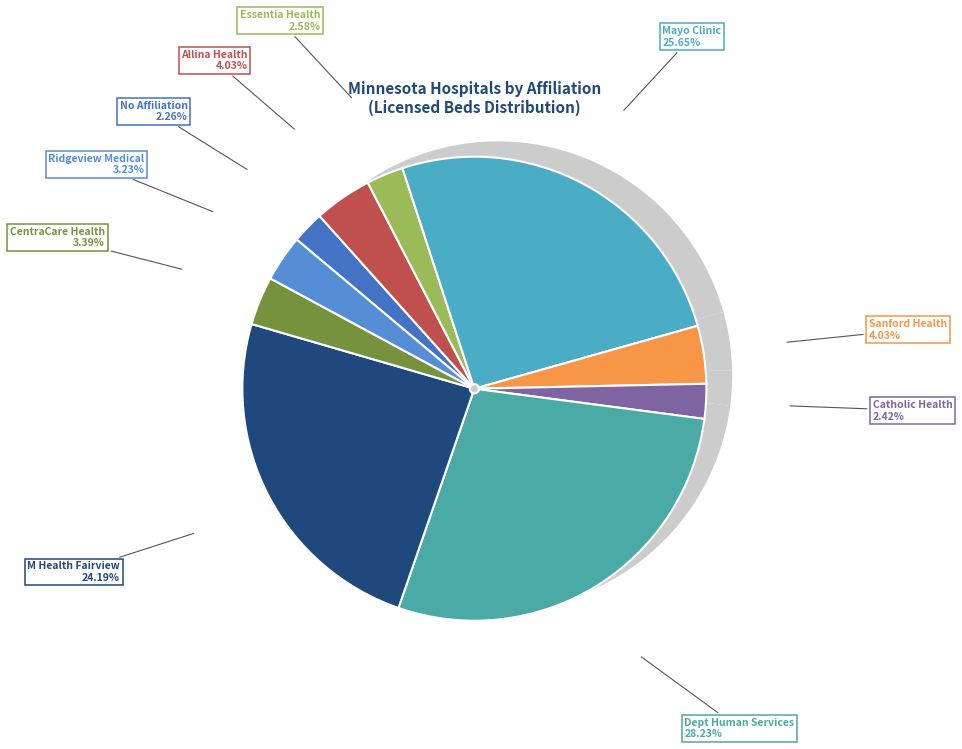

What is the ratio of the value at Essentia Health to the value at No Affiliation?

1.1